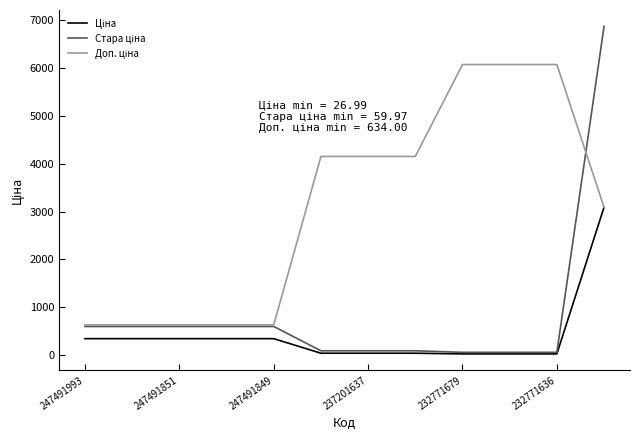

What is the greatest value displayed?

6869.4